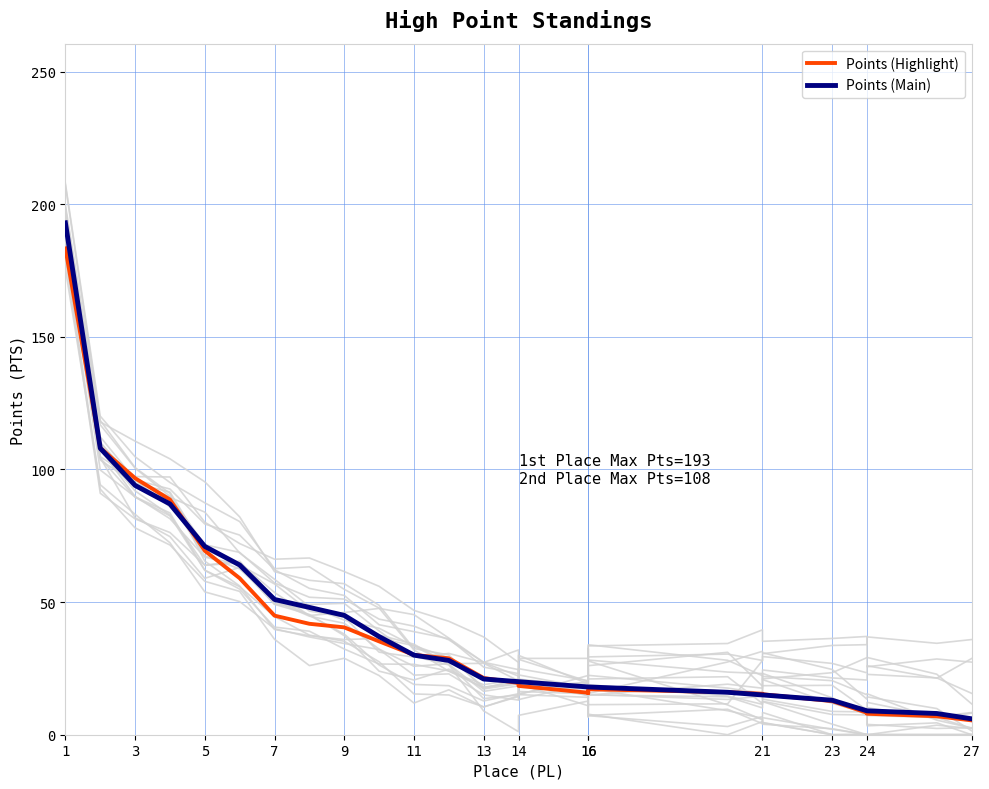

Is this an area chart (filled region under the line)?

No